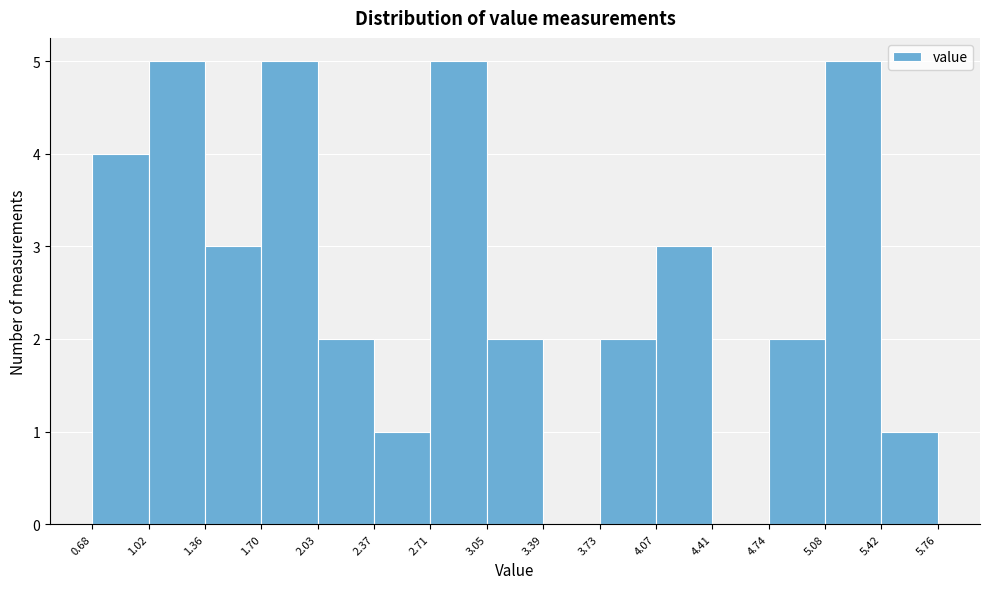

How tall is the bar that spans 3.05 to 3.39 on the x-axis? The values are not printed on the chart, so give them approximately, as read against the axis.

2